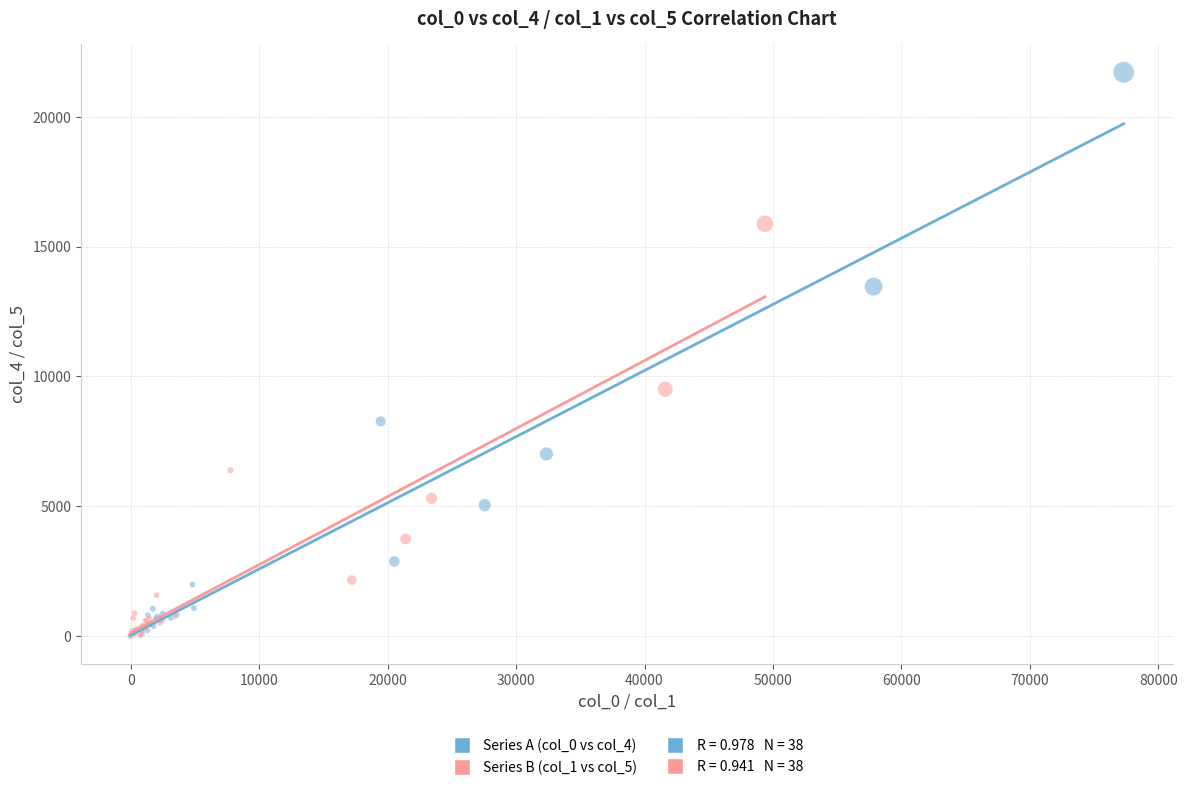

Which series reaches the maximum Y coordinate?

Series A (col_0 vs col_4)